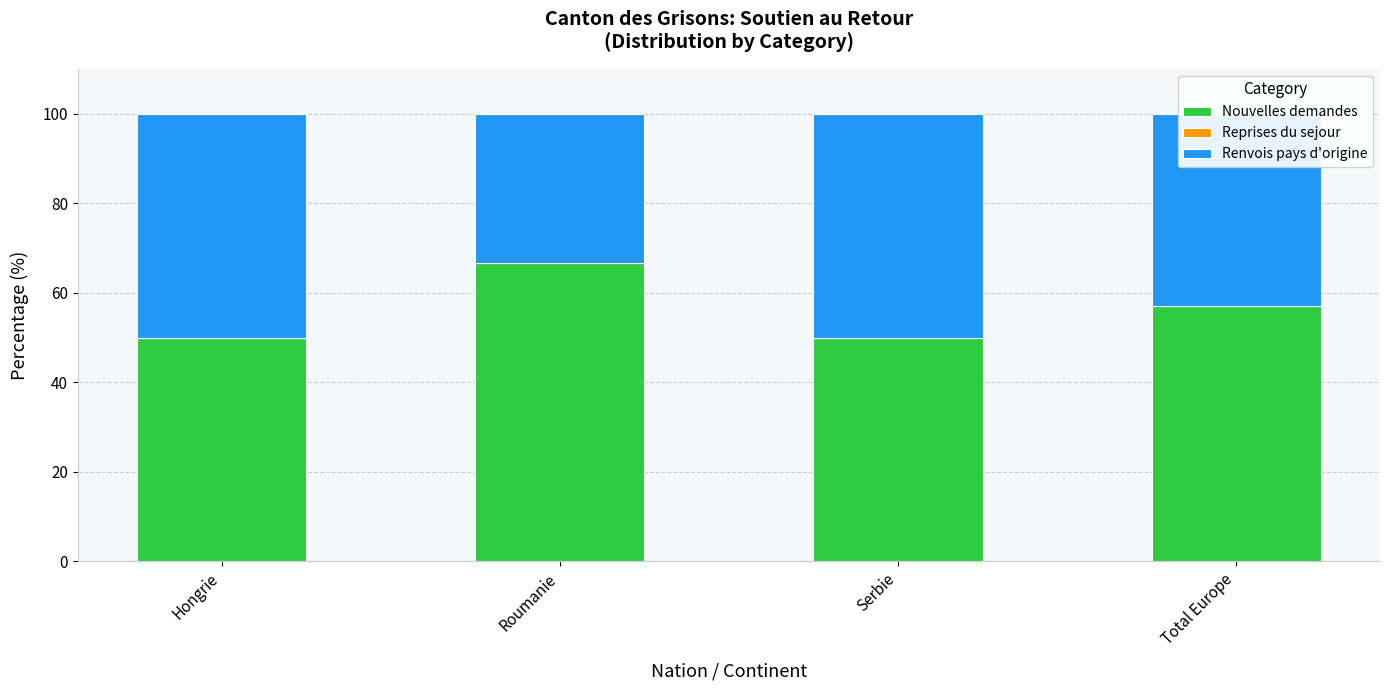

Count the number of categories in the chart.

4